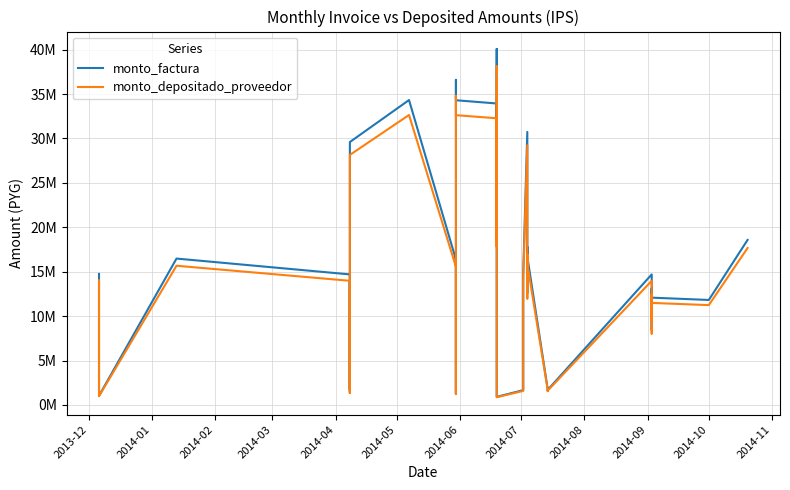

In monto_depositado_proveedor, how many points are higher than both neighbors (excluding endpoints)?

12